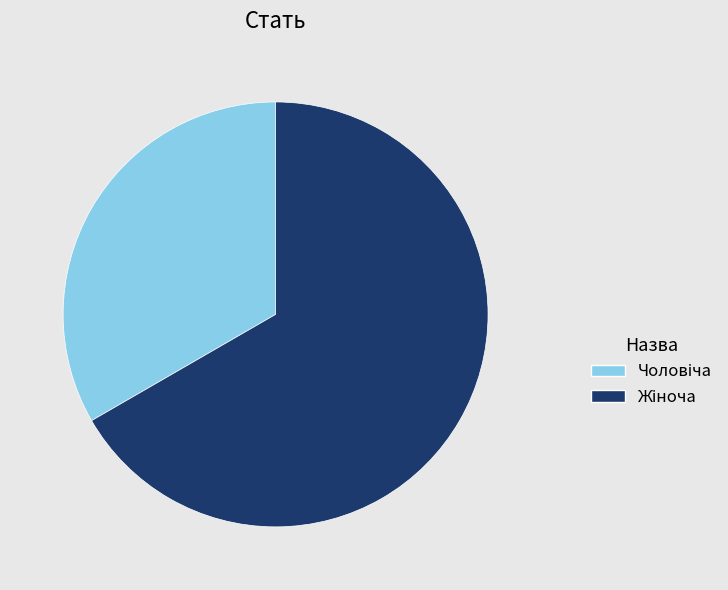

How much of the chart is everything except Жіноча?

33.3%